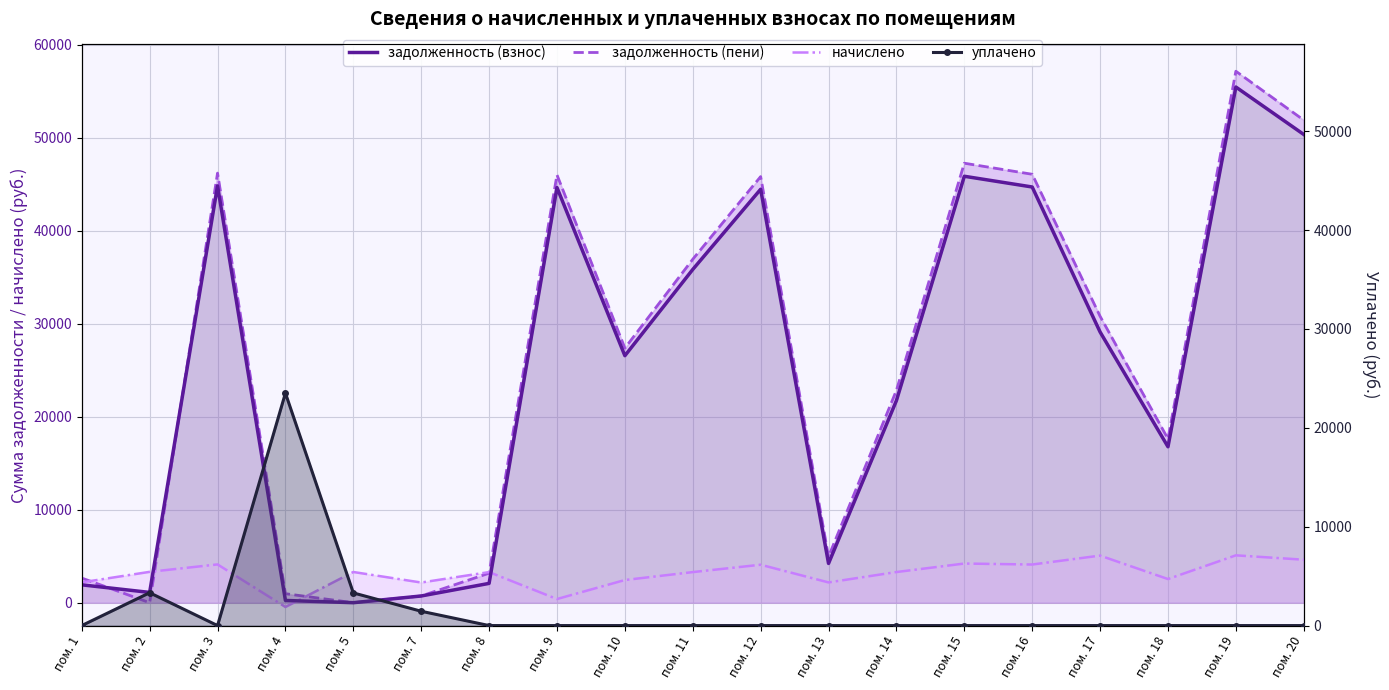

In начислено, how many points are higher than both neighbors (excluding endpoints)?

7